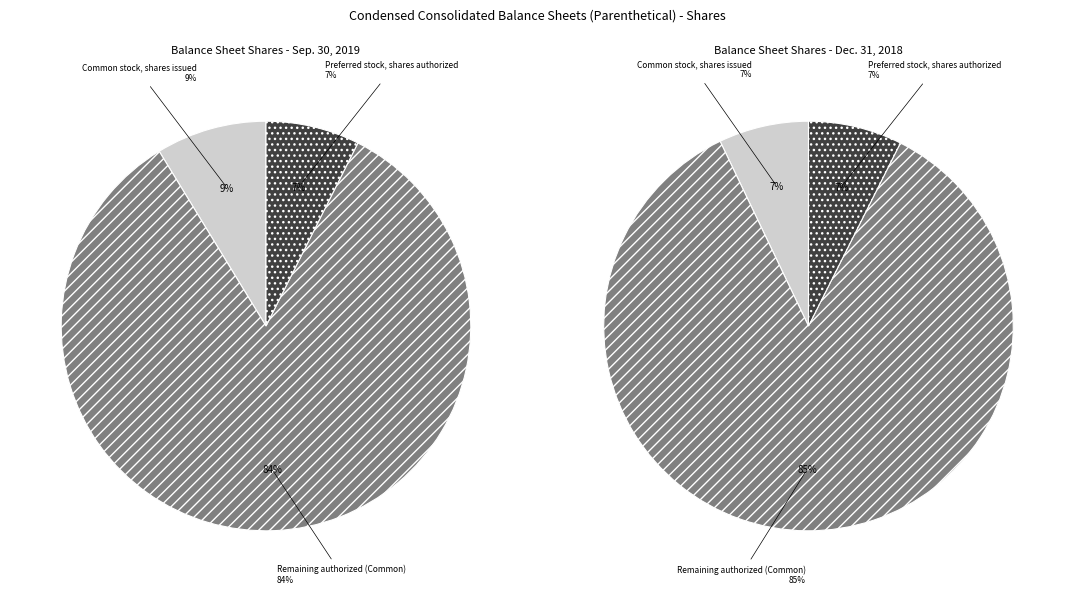

The Dec. 31, 2018 slice represents 50% of the pie. True or false?

True